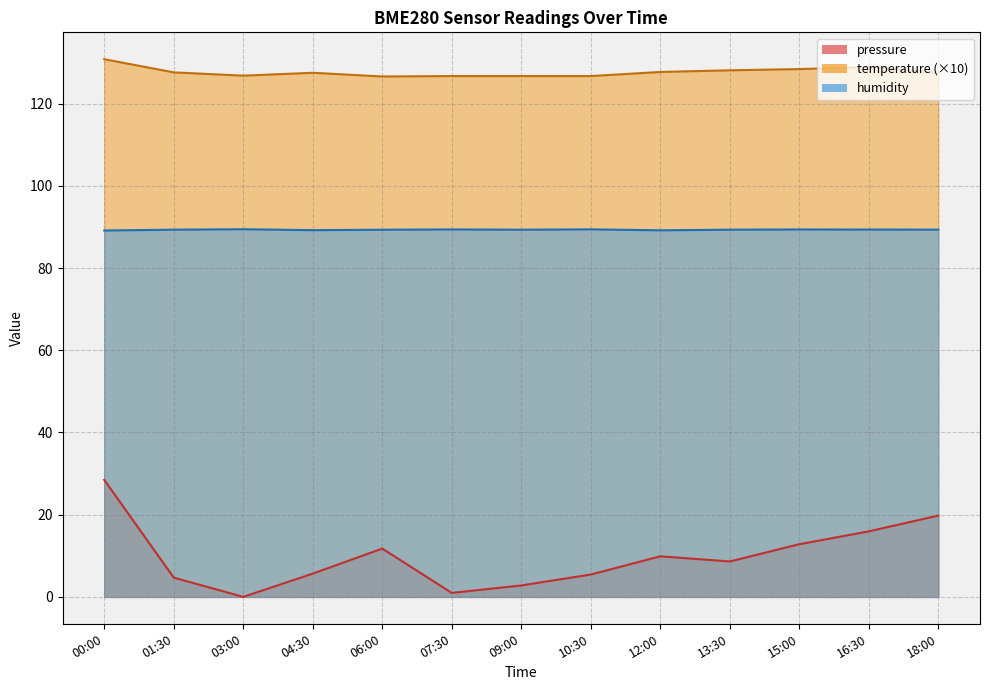

Does the chart have visible grid lines?

Yes